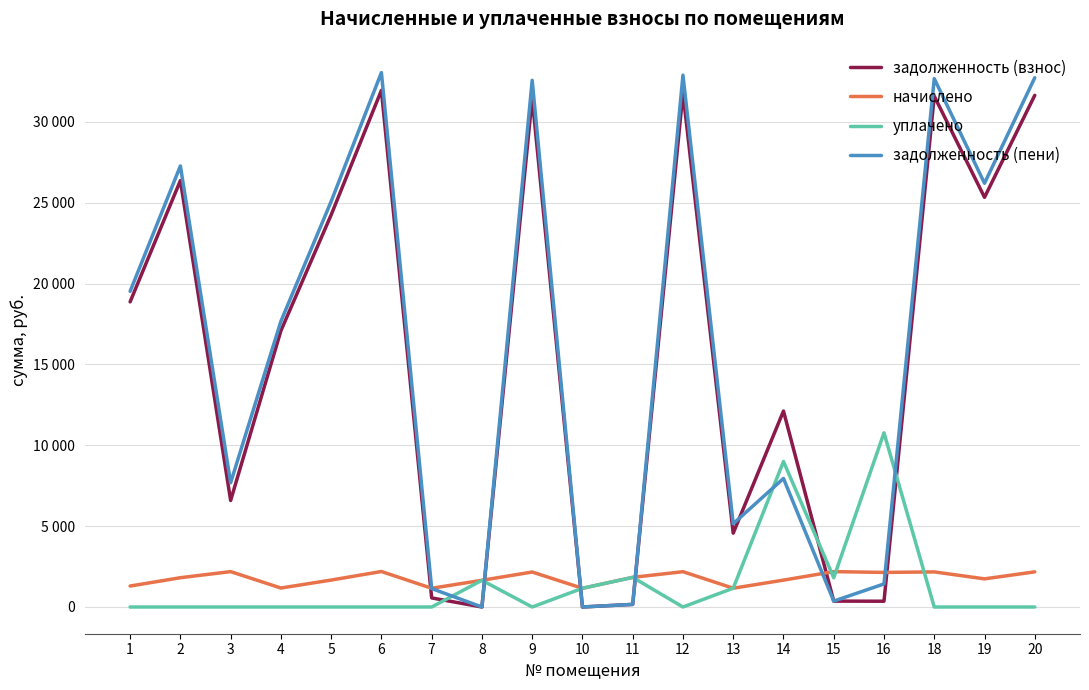

Does the chart have visible grid lines?

Yes